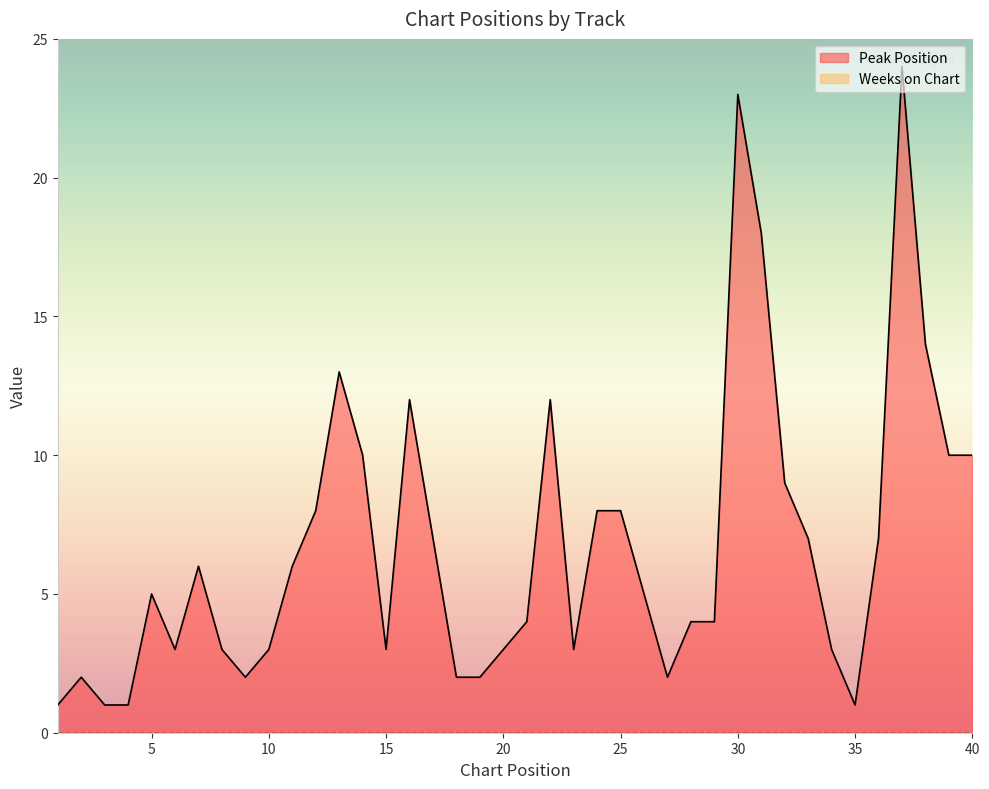

List the labels in order of value, largest first.

37, 30, 31, 38, 13, 16, 22, 14, 39, 40, 32, 12, 24, 25, 17, 33, 36, 7, 11, 5, 26, 21, 28, 29, 6, 8, 10, 15, 20, 23, 34, 2, 9, 18, 19, 27, 1, 3, 4, 35